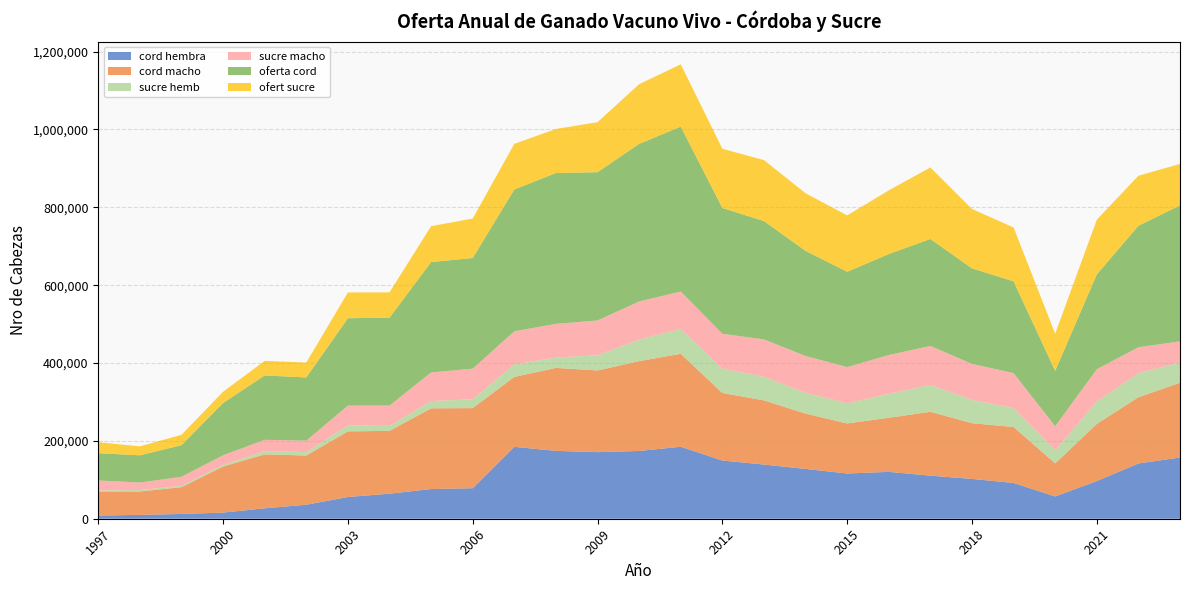

Reading left to right, what are all the values shown in this chart?

cord hembra: 1997=8268	1998=9858	1999=12253	2000=15781	2001=26762	2002=35999	2003=55841	2004=64336	2005=76275	2006=78437	2007=184721	2008=174313	2009=171062	2010=174102	2011=184920	2012=149495	2013=139202	2014=127937	2015=116192	2016=120439	2017=110611	2018=102312	2019=91854	2020=57246	2021=96778	2022=141951	2023=157239
cord macho: 1997=61813	1998=60049	1999=68871	2000=118388	2001=138621	2002=126359	2003=168565	2004=161351	2005=207322	2006=205712	2007=179551	2008=213174	2009=209825	2010=230700	2011=238774	2012=173594	2013=164823	2014=142189	2015=128583	2016=138919	2017=164123	2018=143106	2019=143846	2020=85045	2021=146739	2022=170107	2023=192037
sucre hemb: 1997=2324	1998=3922	1999=3335	2000=4312	2001=8277	2002=8787	2003=15371	2004=12689	2005=18672	2006=22867	2007=32401	2008=26581	2009=39125	2010=55270	2011=63838	2012=62339	2013=60659	2014=53220	2015=51713	2016=61230	2017=69181	2018=59693	2019=48700	2020=33197	2021=57508	2022=61730	2023=52348
sucre macho: 1997=25921	1998=19137	1999=23352	2000=24597	2001=29084	2002=29448	2003=50859	2004=52393	2005=73507	2006=78571	2007=84852	2008=86564	2009=89318	2010=98071	2011=96166	2012=89780	2013=95974	2014=94686	2015=93155	2016=100000	2017=100000	2018=92723	2019=89707	2020=62070	2021=83021	2022=66753	2023=54080
oferta cord: 1997=70081	1998=69907	1999=81124	2000=134169	2001=165383	2002=162358	2003=224406	2004=225687	2005=283597	2006=284149	2007=364272	2008=387487	2009=380887	2010=404802	2011=423694	2012=323089	2013=304025	2014=270126	2015=244775	2016=259358	2017=274734	2018=245418	2019=235700	2020=142291	2021=243517	2022=312058	2023=349276
ofert sucre: 1997=28245	1998=23059	1999=26687	2000=28909	2001=37361	2002=38235	2003=66230	2004=65082	2005=92179	2006=101438	2007=117253	2008=113145	2009=128443	2010=153341	2011=160004	2012=152119	2013=156633	2014=147906	2015=144868	2016=163555	2017=183789	2018=152416	2019=138407	2020=95267	2021=140529	2022=128483	2023=106428